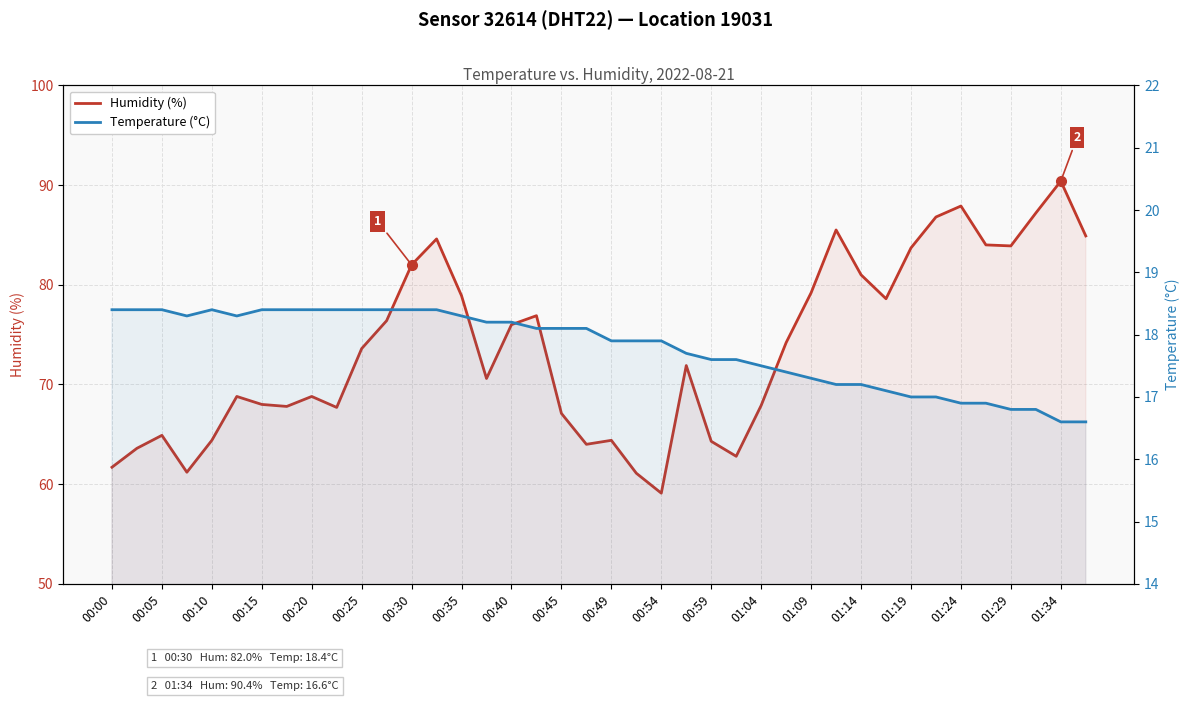

Rank the series at 00:15 from highest to lowest value.

Humidity (%), Temperature (°C)